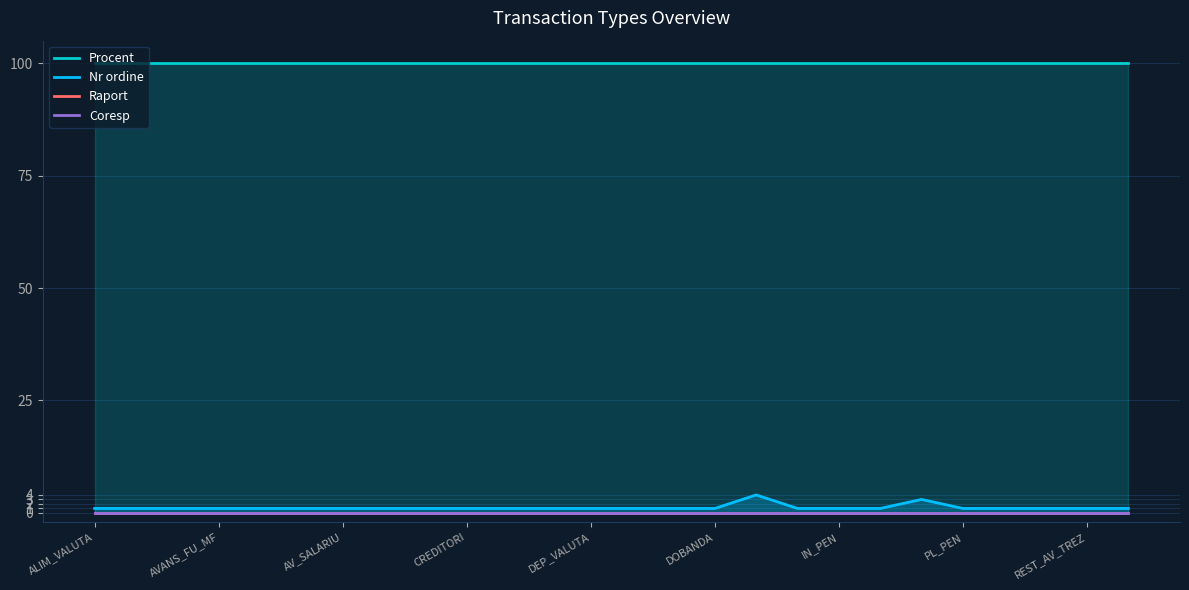

What are all the series names shown in the legend?

Procent, Nr ordine, Raport, Coresp